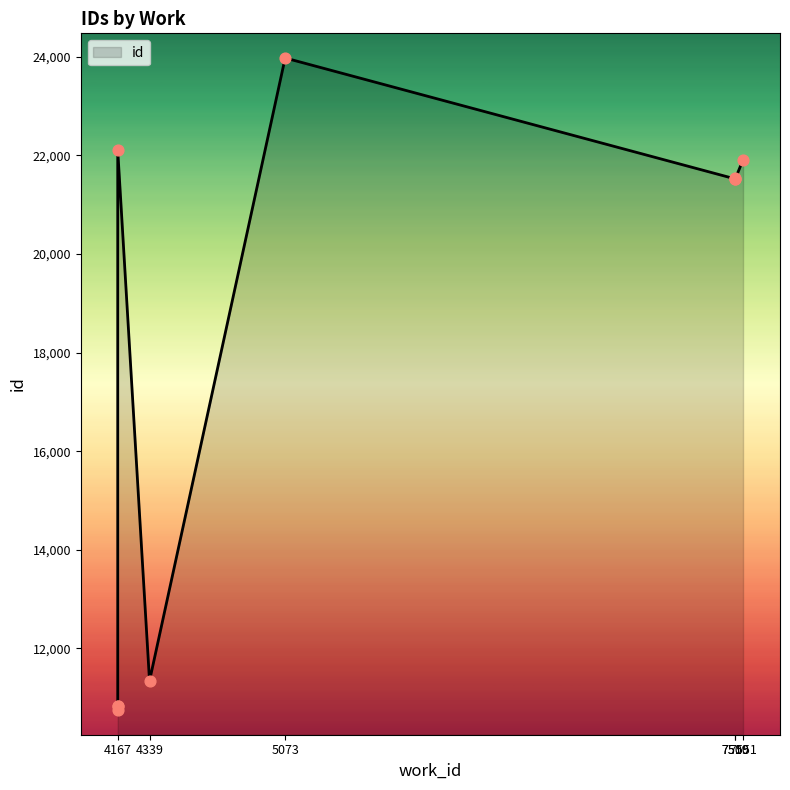

Approximately how many times larger is the value at 4339 compared to 7510?

0.5